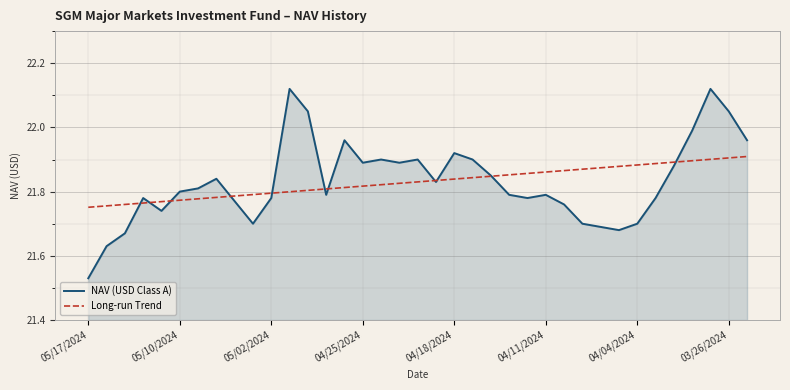

Rank the series by their maximum value, from highest to lowest.

NAV (USD Class A), Long-run Trend